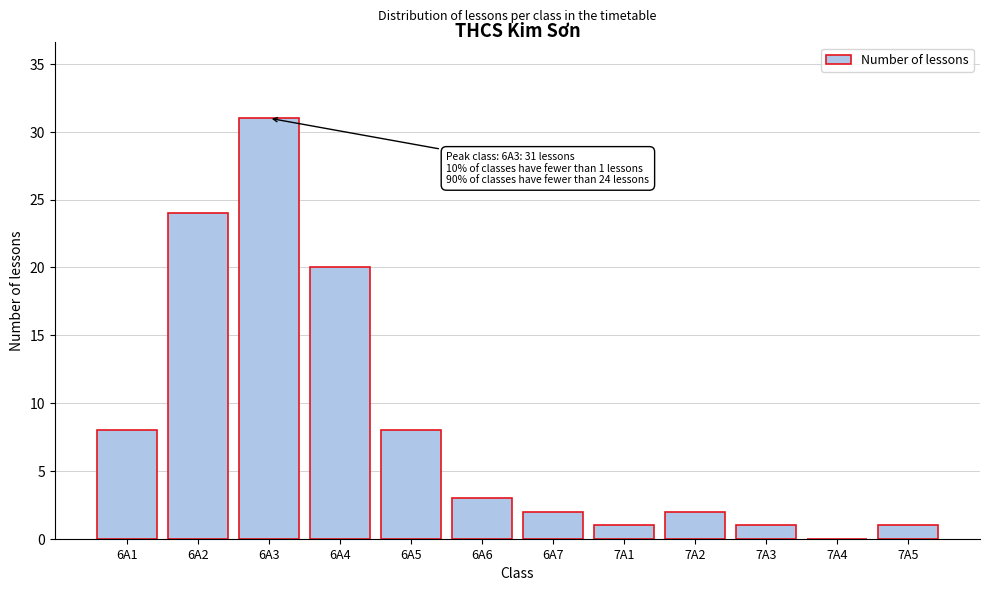

Reading right to left, extract all data points from this chart.

7A5=1	7A4=0	7A3=1	7A2=2	7A1=1	6A7=2	6A6=3	6A5=8	6A4=20	6A3=31	6A2=24	6A1=8